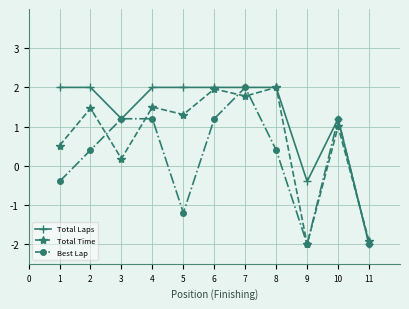

At which category does Best Lap reach its first local valley?

5